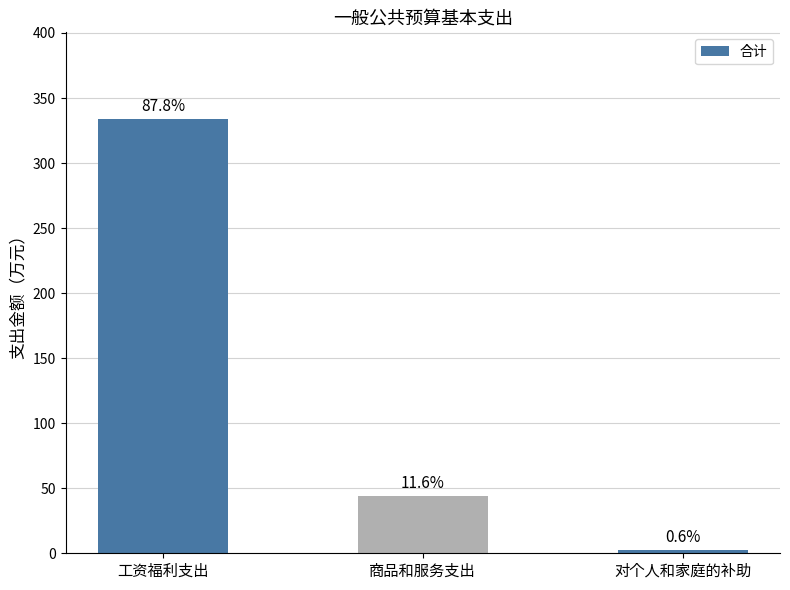

Rank the categories by value from highest to lowest.

工资福利支出, 商品和服务支出, 对个人和家庭的补助